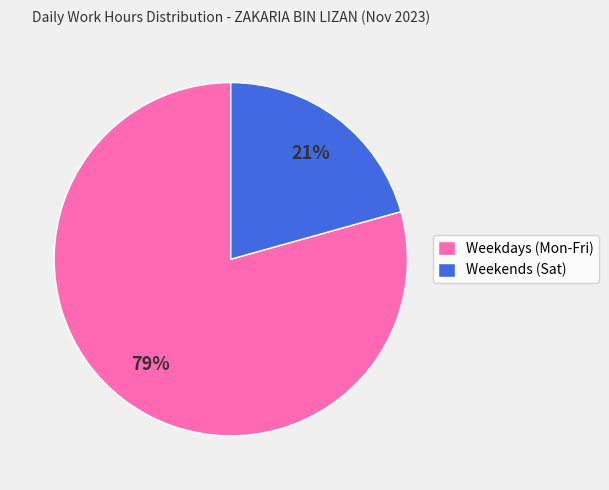

Which category accounts for the majority?

Weekdays (Mon-Fri)